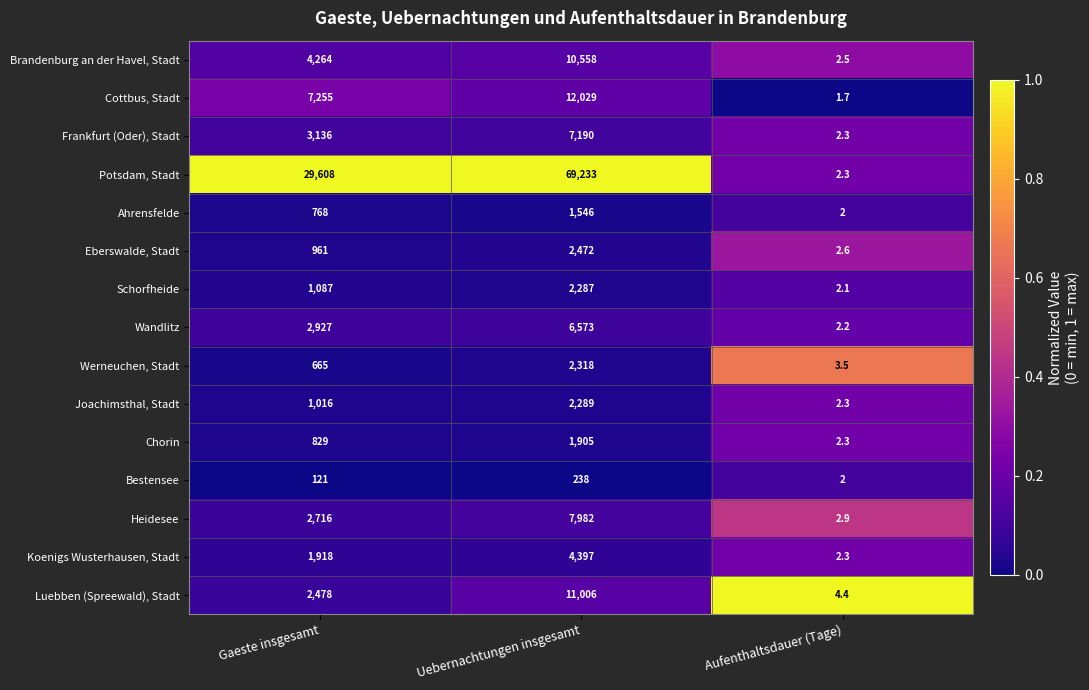

At which label is Wandlitz closest to 3287?

Gaeste insgesamt